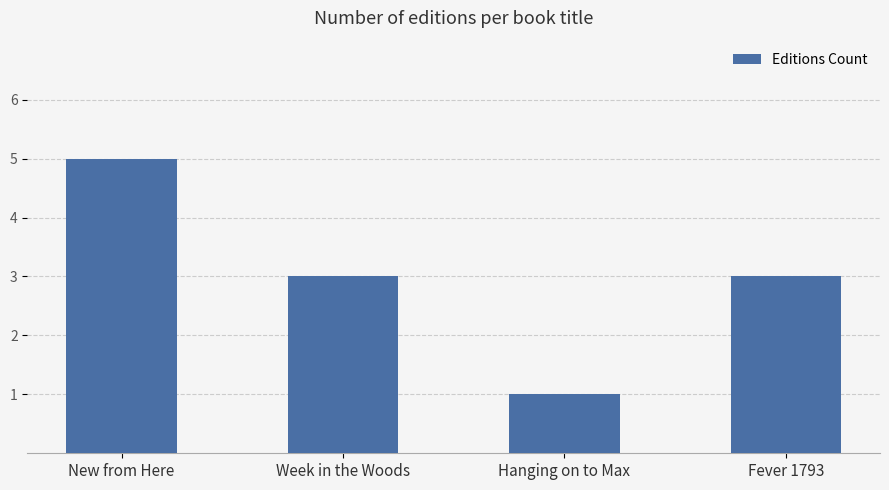

Read the value at Week in the Woods.

3